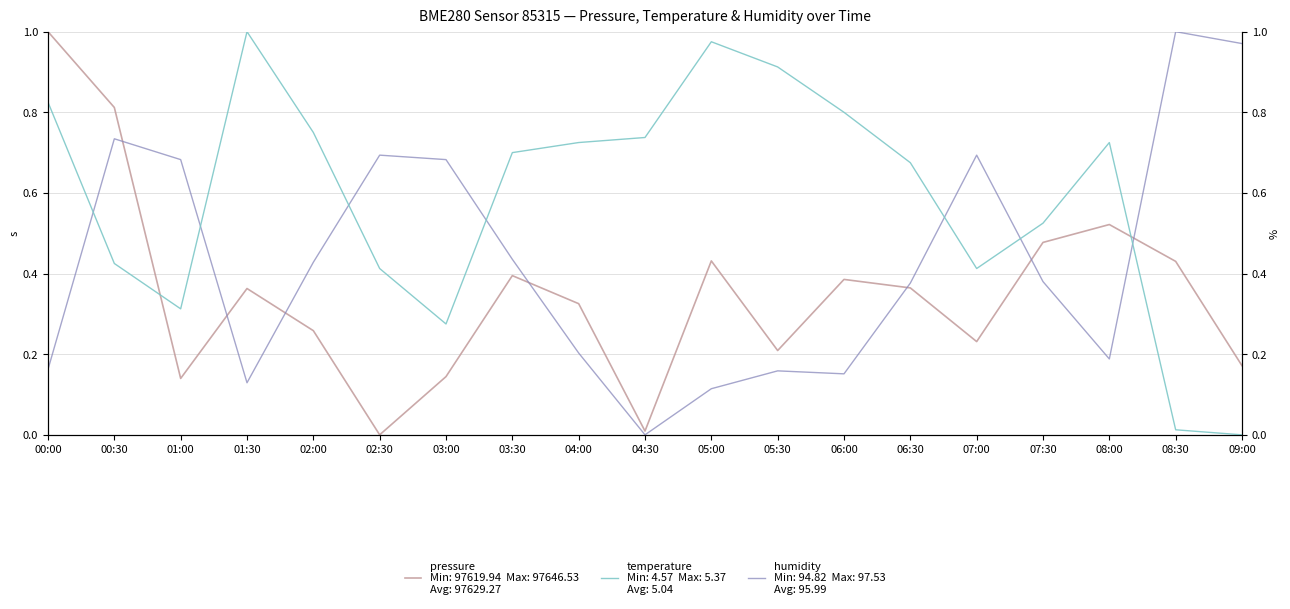

What is the label of the 18th point from the right?

00:30